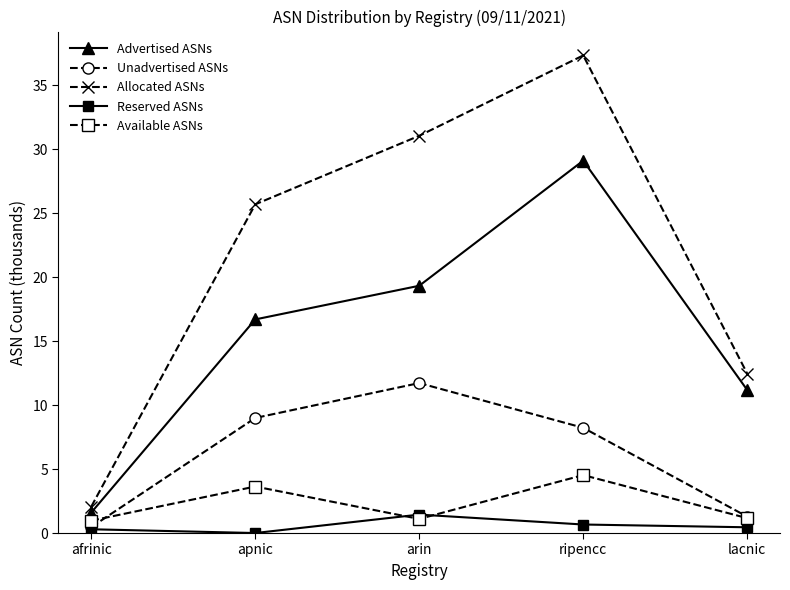

What is the label of the 3rd point from the right?

arin